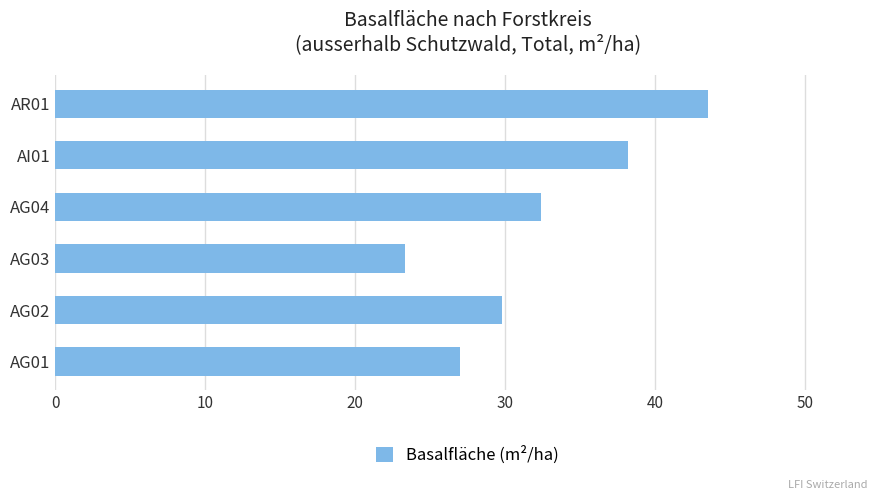

Which label corresponds to the smallest value in the chart?

AG03